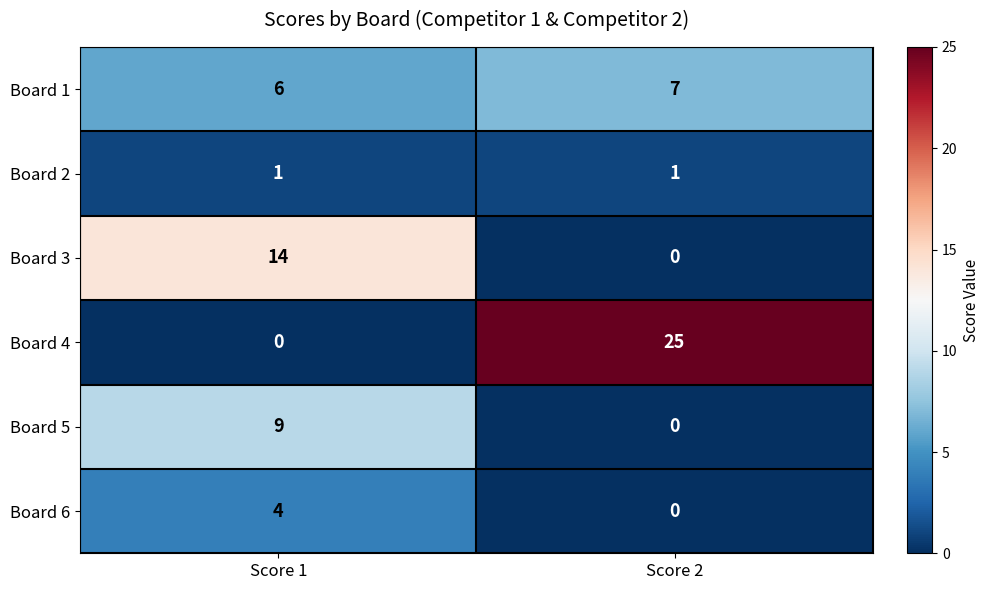

Count the number of data series in this chart.

6